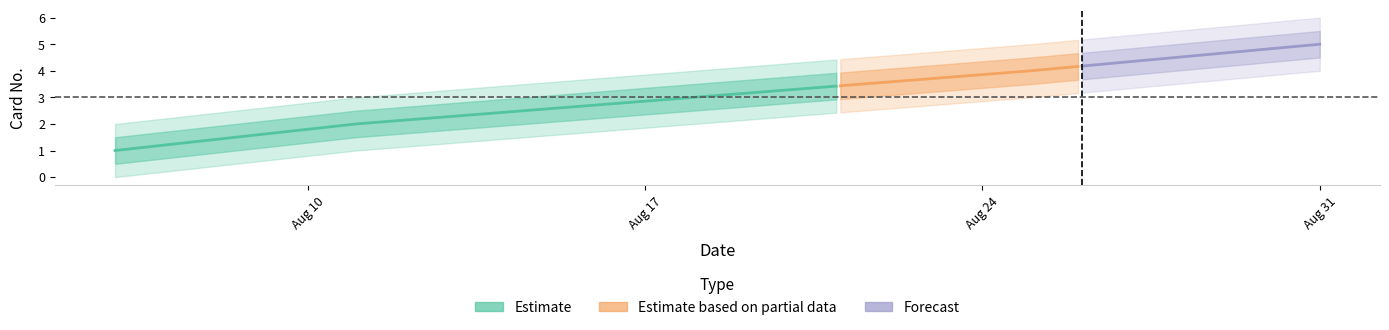

What is the sum of the values at 2021-08-18 and 2021-08-06?

4